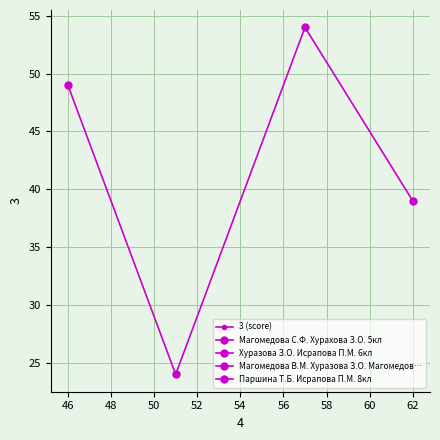

How many data points are less than 49?

2